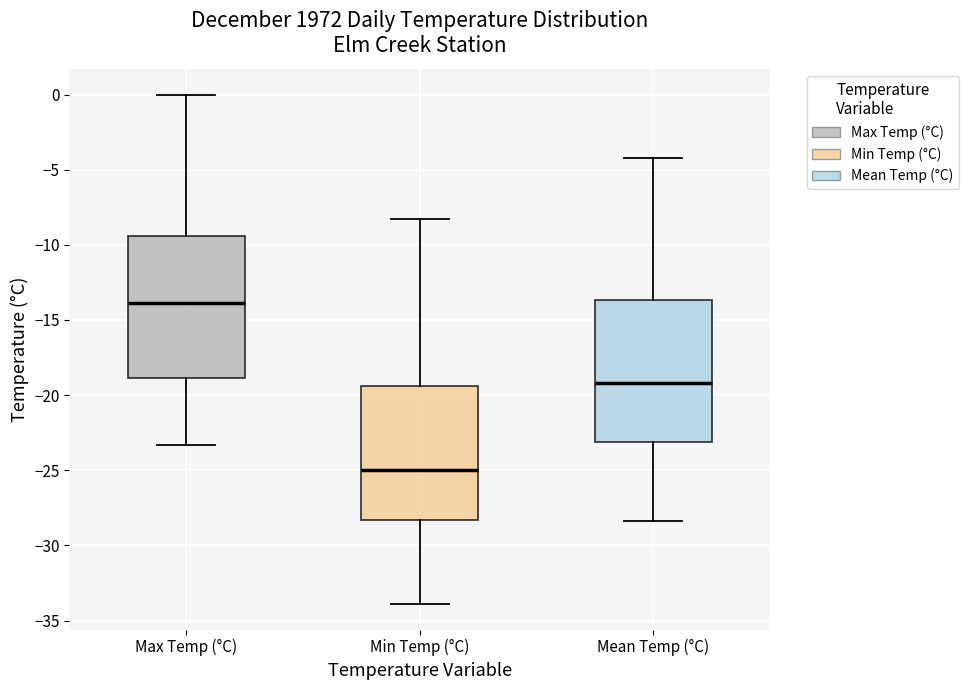

Which box's median line is the lowest?

Min Temp (°C)